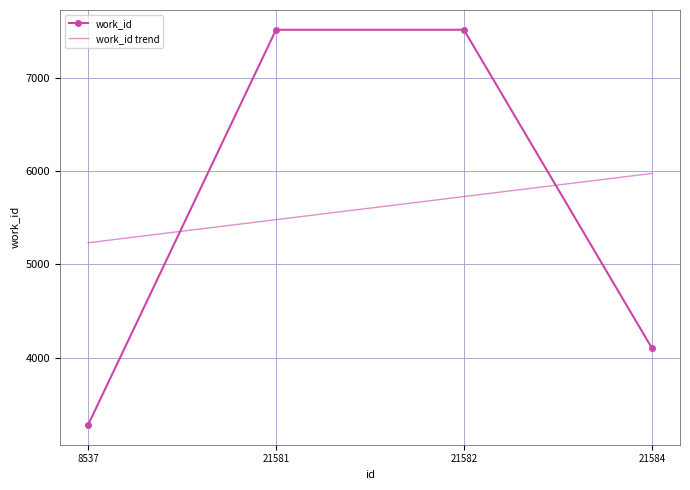

Approximately how many times larger is the value at 21582 compared to 8537?

2.3